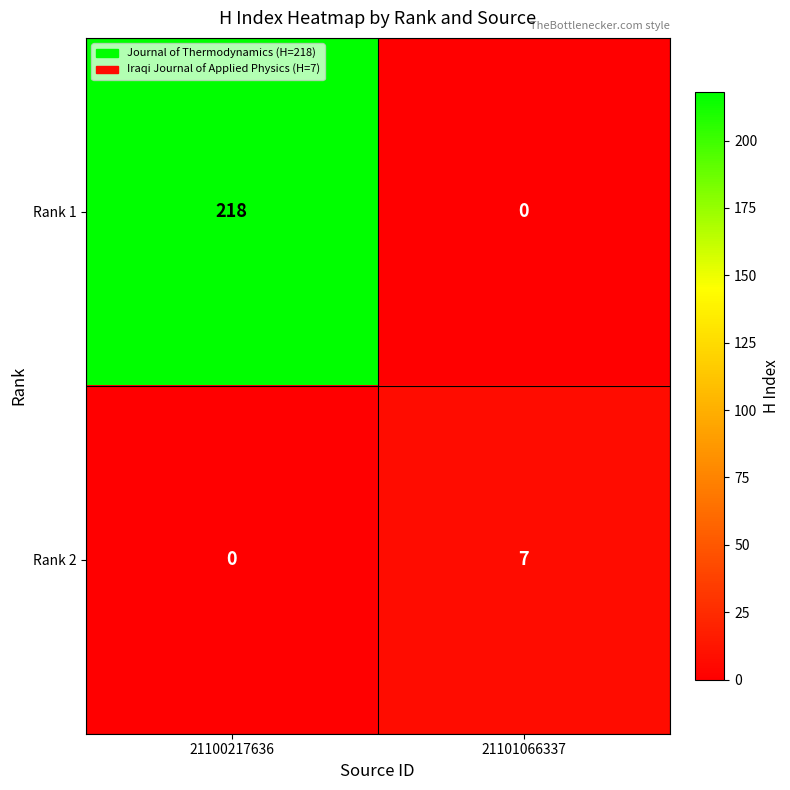

Rank the series at 21101066337 from highest to lowest value.

Rank 2, Rank 1